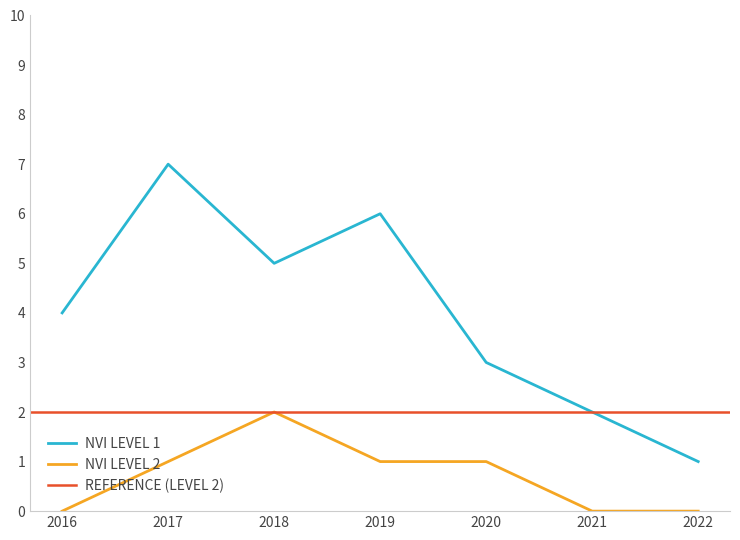

What is the value of the NVI level 1 point at the 4th from the left?

6